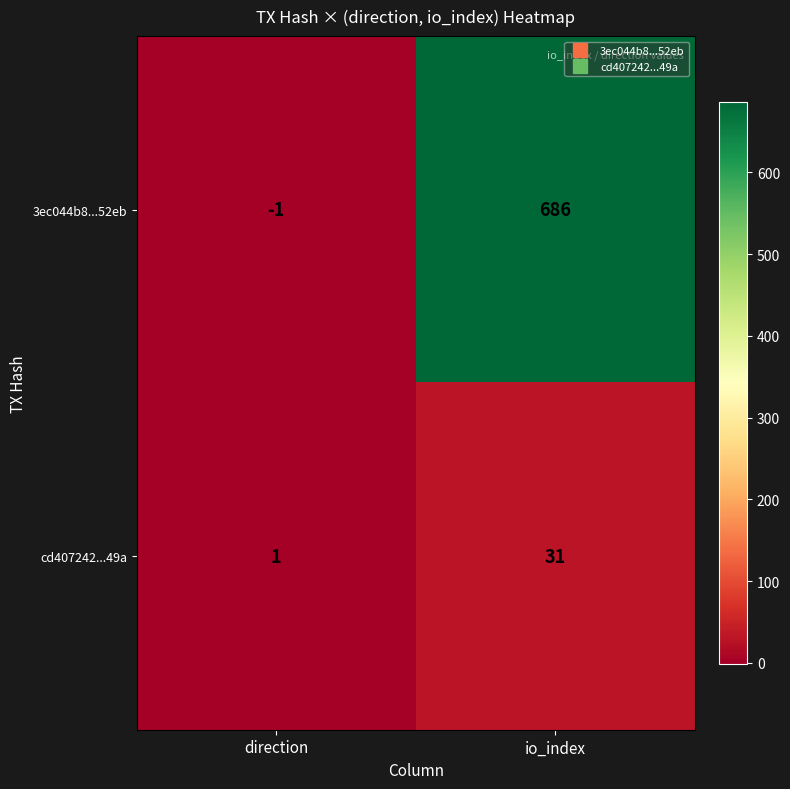

What is the difference between the maximum and minimum values in the cd407242...49a series?

30